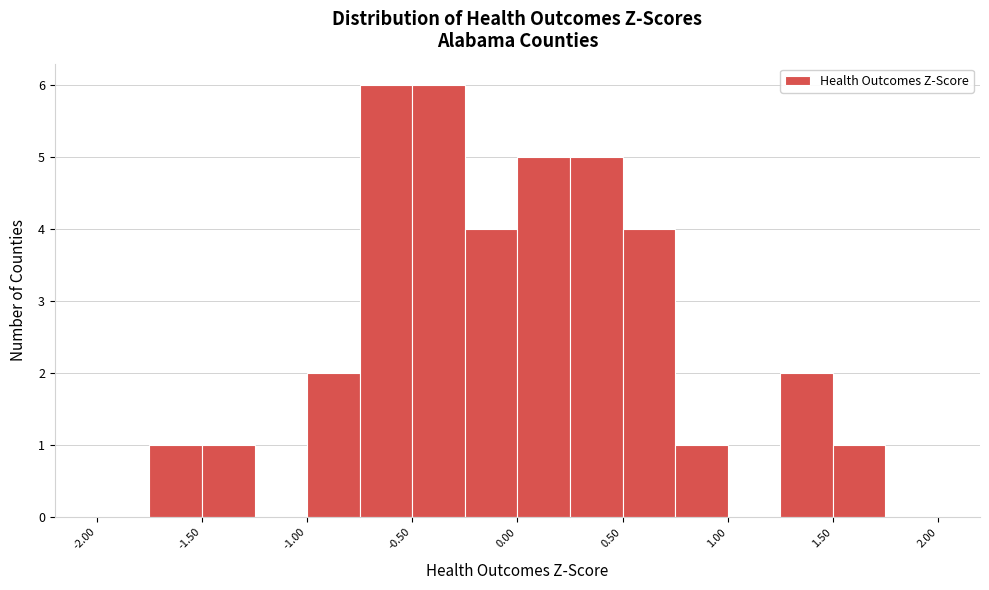

Reading left to right, list every bar in this chart as the range it spans on the x-axis followed by its height. The values are not printed on the chart, so give them approximately, as read against the axis.

-2.00 to -1.75: 0
-1.75 to -1.50: 1
-1.50 to -1.25: 1
-1.25 to -1.00: 0
-1.00 to -0.75: 2
-0.75 to -0.50: 6
-0.50 to -0.25: 6
-0.25 to 0.00: 4
0.00 to 0.25: 5
0.25 to 0.50: 5
0.50 to 0.75: 4
0.75 to 1.00: 1
1.00 to 1.25: 0
1.25 to 1.50: 2
1.50 to 1.75: 1
1.75 to 2.00: 0